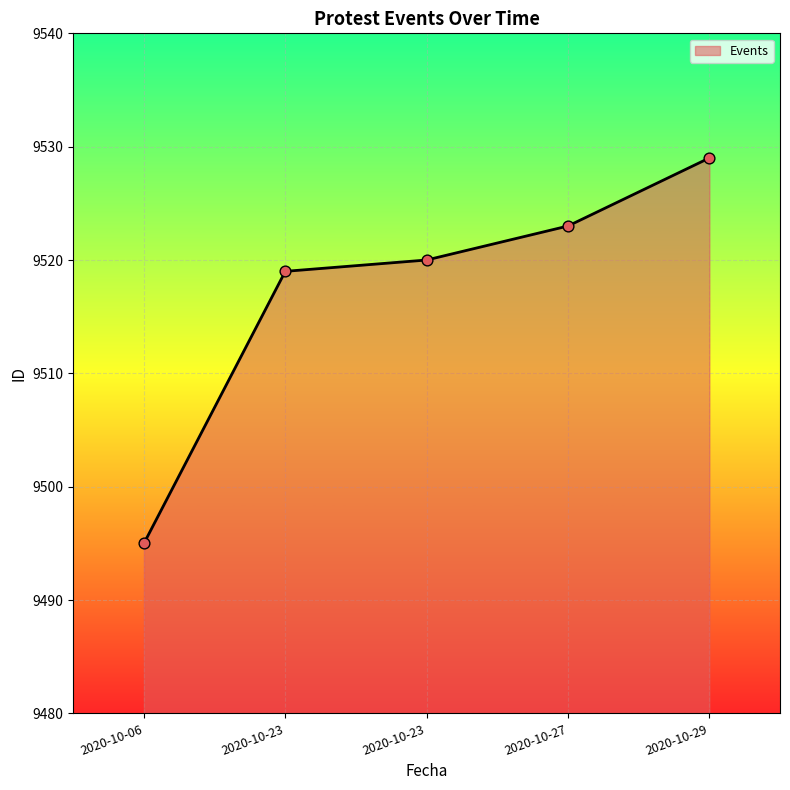

Between 2020-10-23 and 2020-10-06, which is larger?

2020-10-23